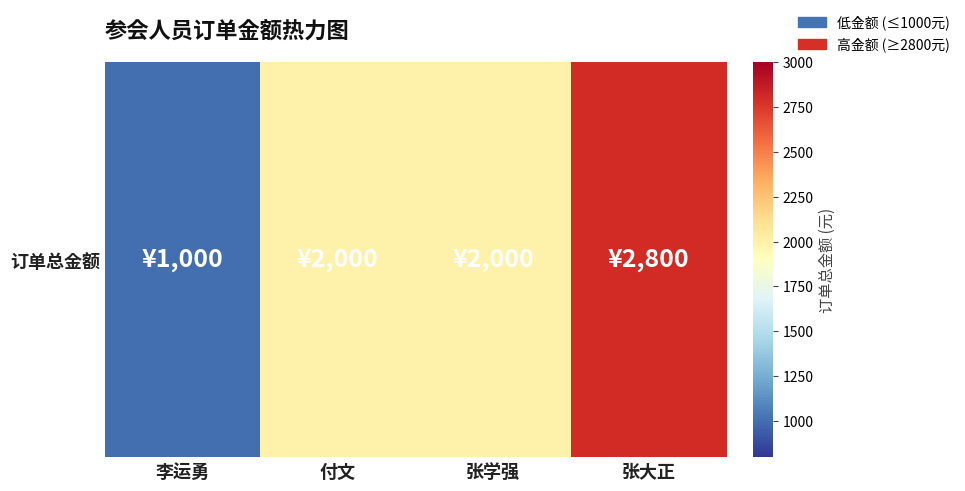

Count the values in the range 2000 to 2800.

3